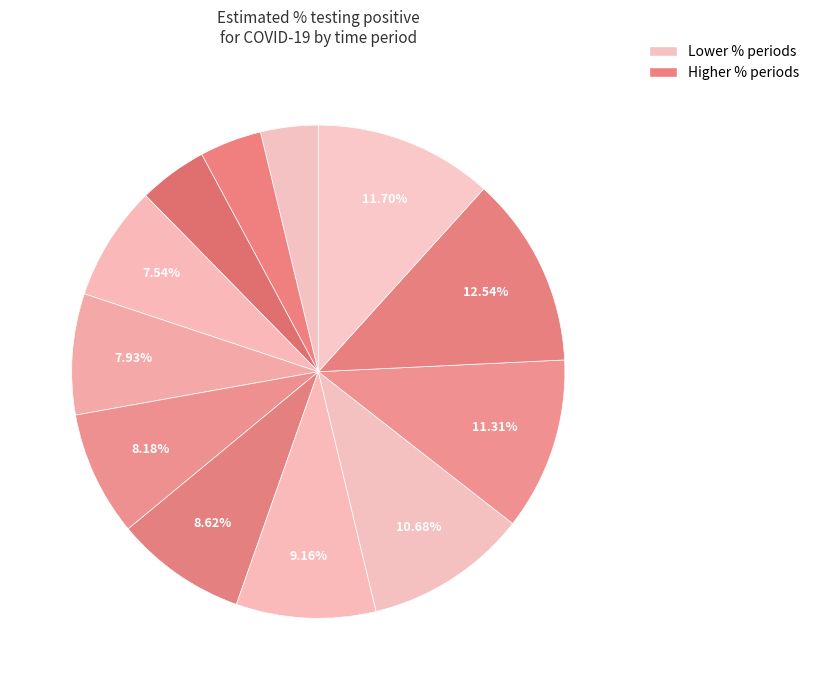

Count the number of slices in the pie.

12